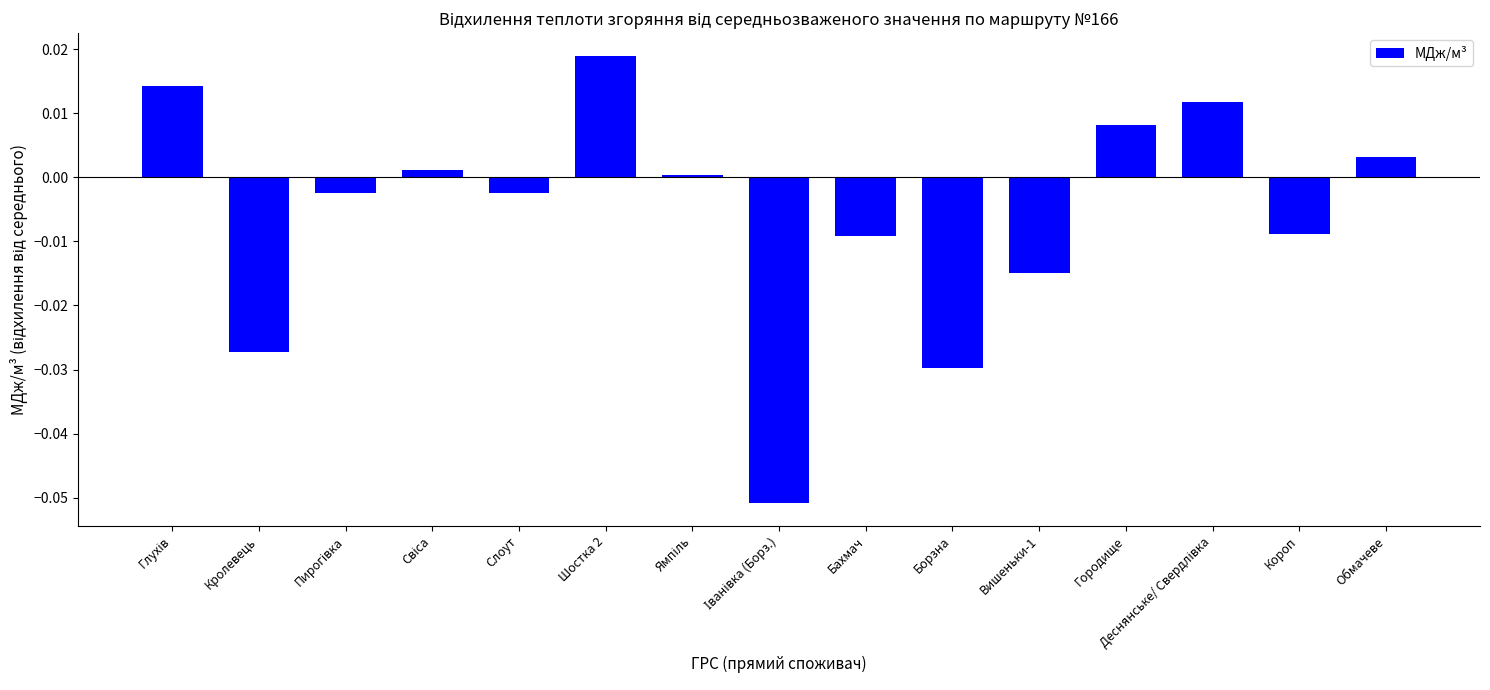

How many bars are there in total?

15